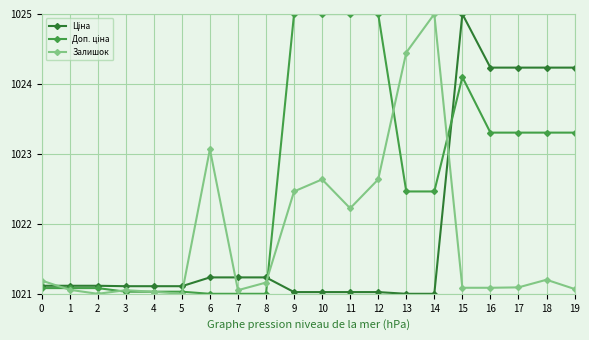

What is the minimum value shown in the chart?

1021.0